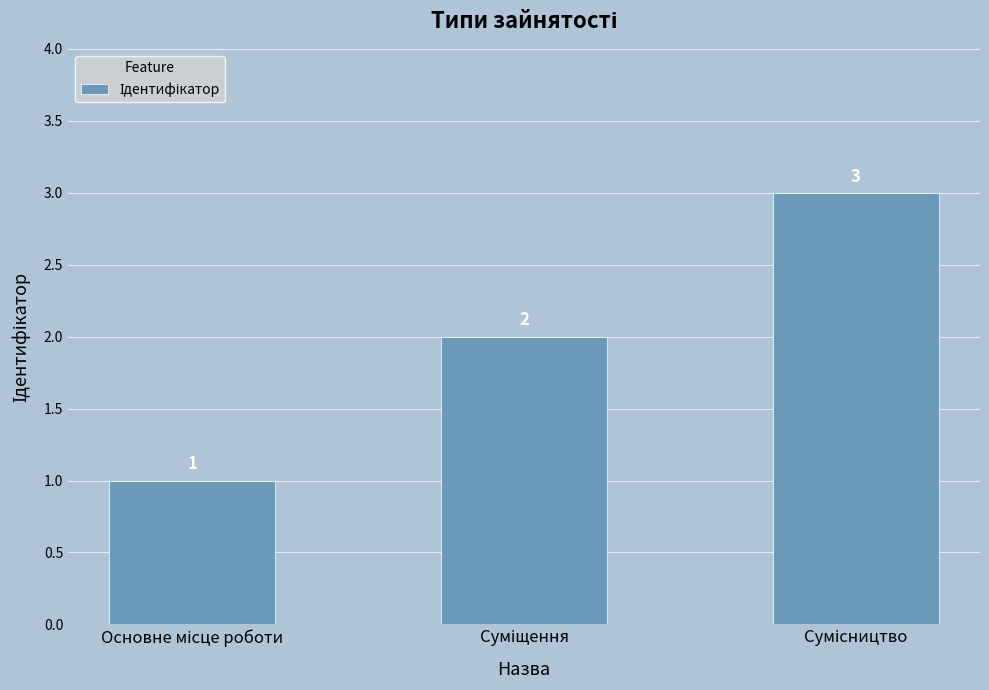

What is the value of the 1st bar from the left?

1